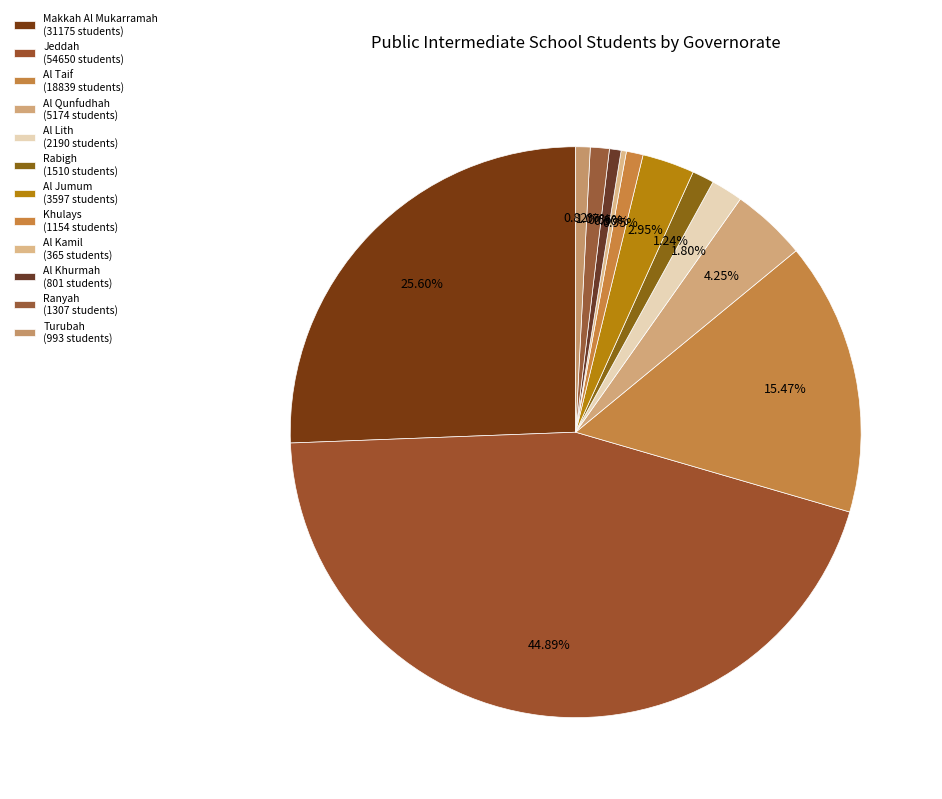

How many slices are in this pie chart?

12